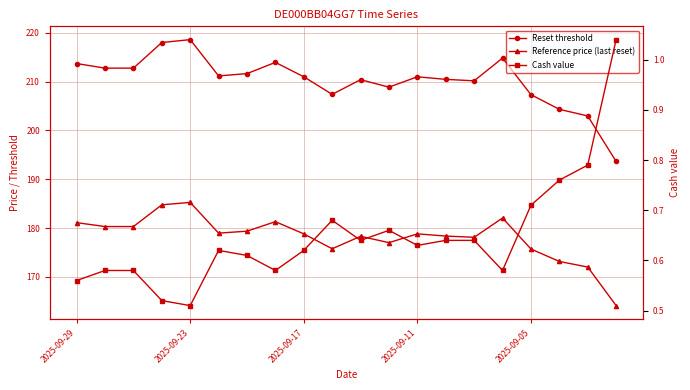

Reading right to left, what are all the values shown in this chart?

Reset threshold: 193.6	203.0	204.3	207.3	214.8	210.2	210.5	211.0	208.9	210.4	207.4	211.0	213.9	211.6	211.2	218.6	218.0	212.8	212.8	213.7
Reference price (last reset): 164.1	172.0	173.2	175.7	182.1	178.1	178.3	178.8	177.0	178.3	175.8	178.8	181.3	179.3	178.9	185.2	184.8	180.3	180.3	181.1
Cash value: 1.0	0.8	0.8	0.7	0.6	0.6	0.6	0.6	0.7	0.6	0.7	0.6	0.6	0.6	0.6	0.5	0.5	0.6	0.6	0.6